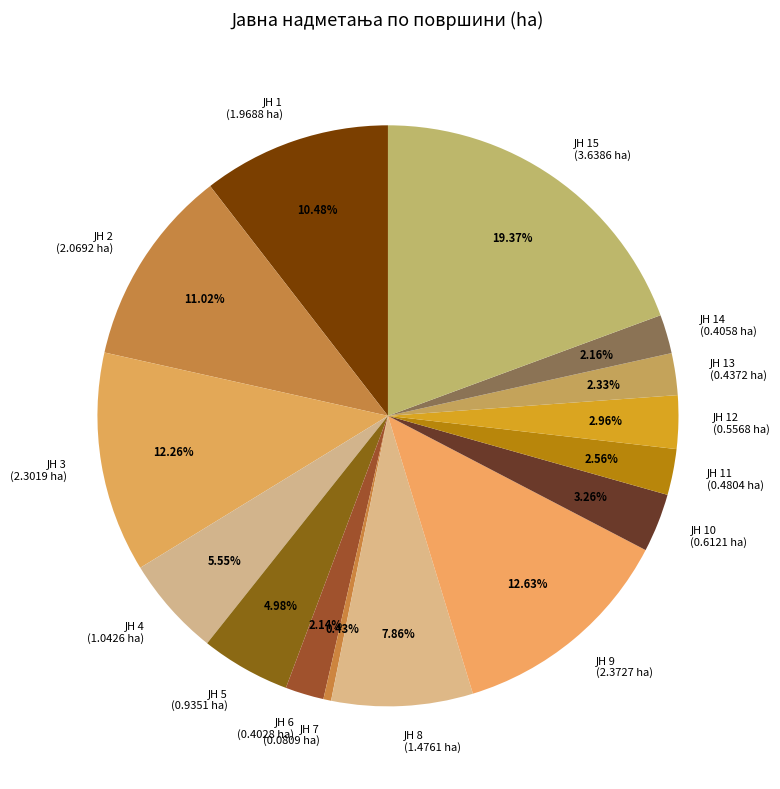

Is there any slice that represents more than half of the pie?

No